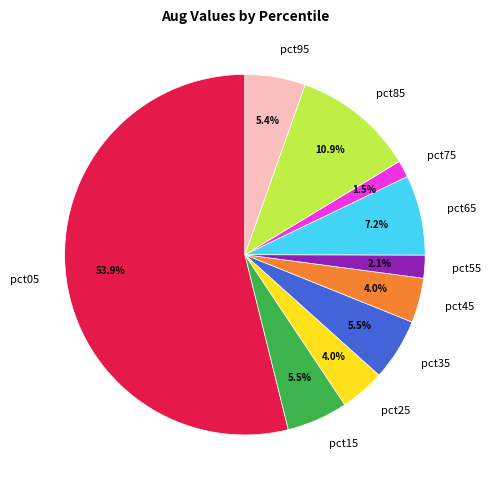

How many slices are in this pie chart?

10